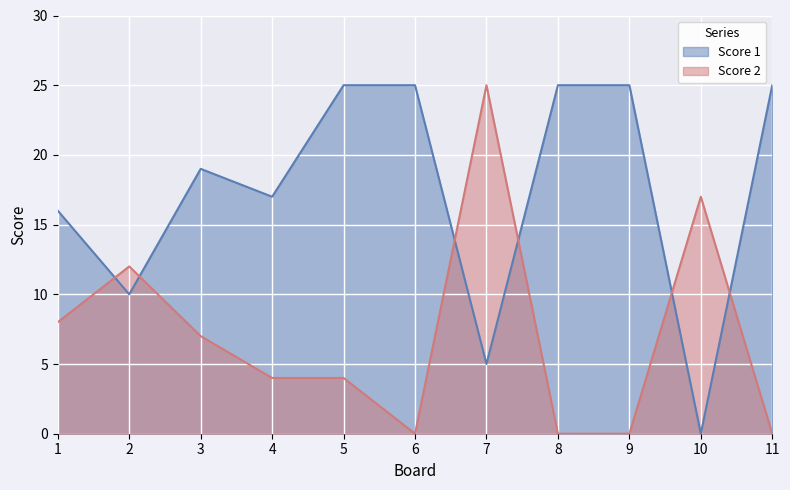

How many times do Score 2 and Score 1 cross each other?

6